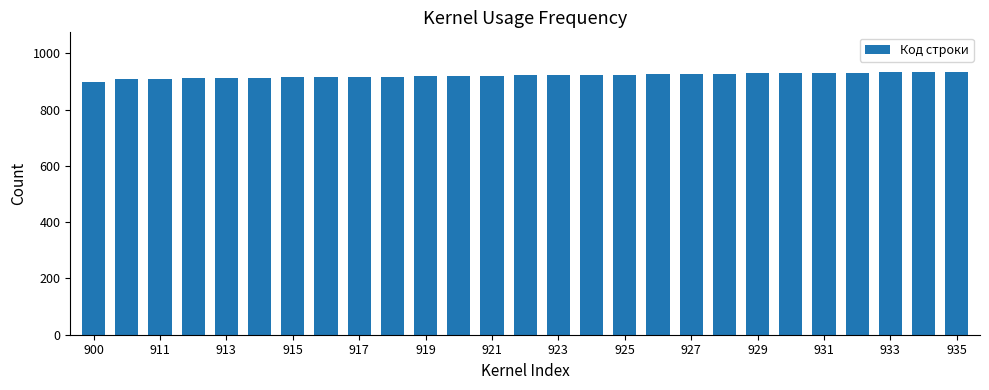

What is the value of the 17th bar from the left?

925